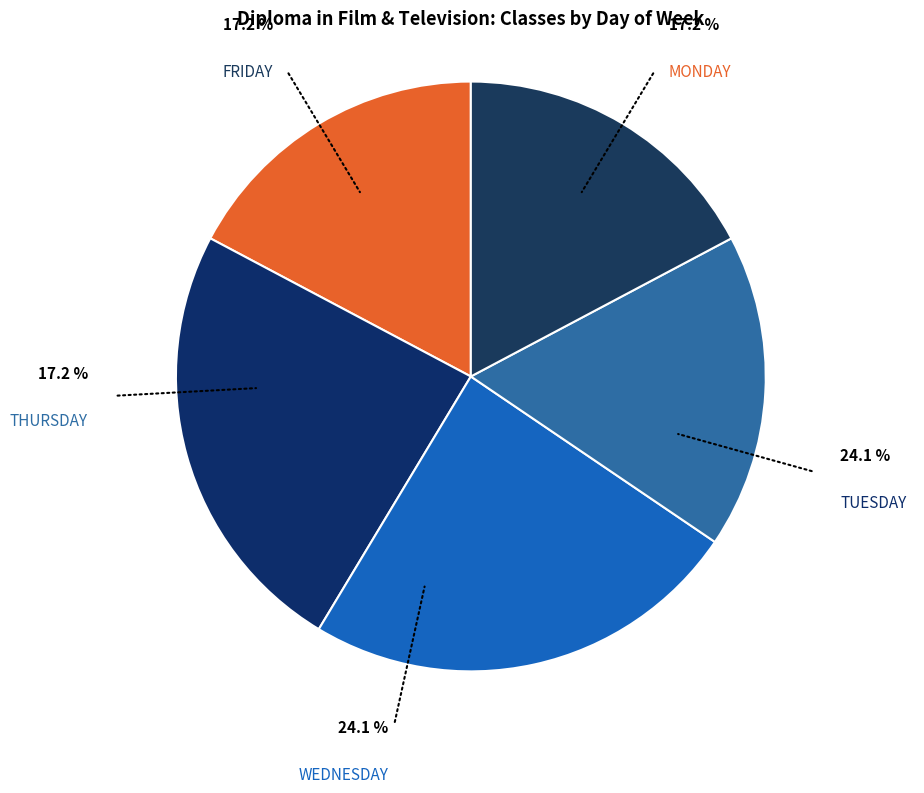

To the nearest percent, what portion does WEDNESDAY represent?

24%